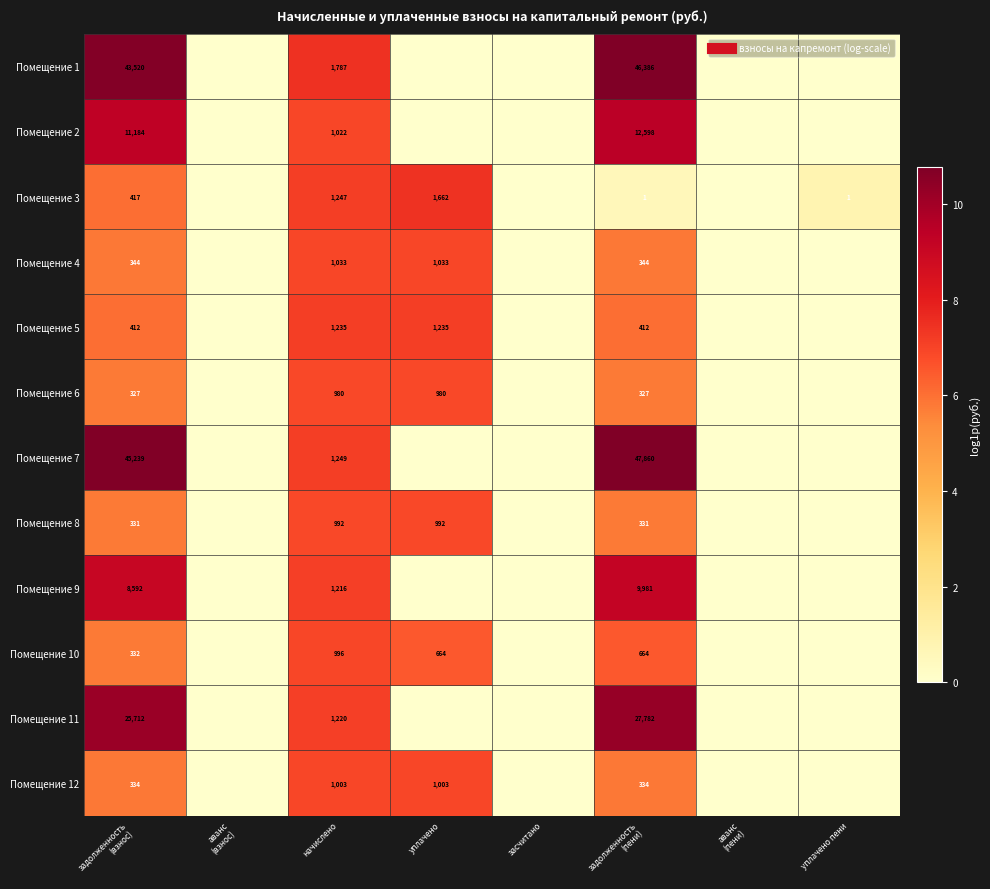

At which label is Помещение 6 closest to 3?

задолженность (взнос)